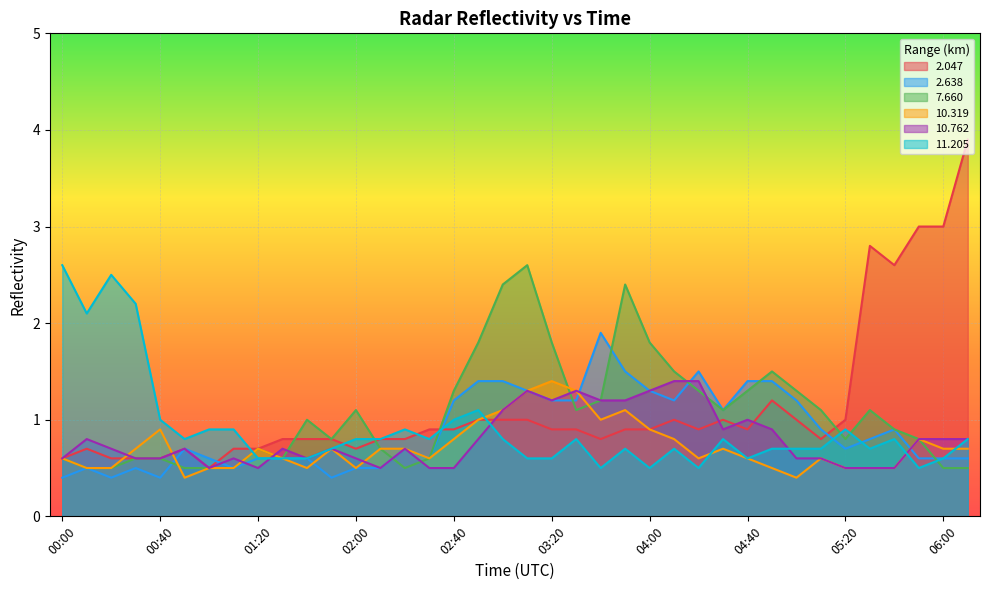

How many data points does each series have?

38